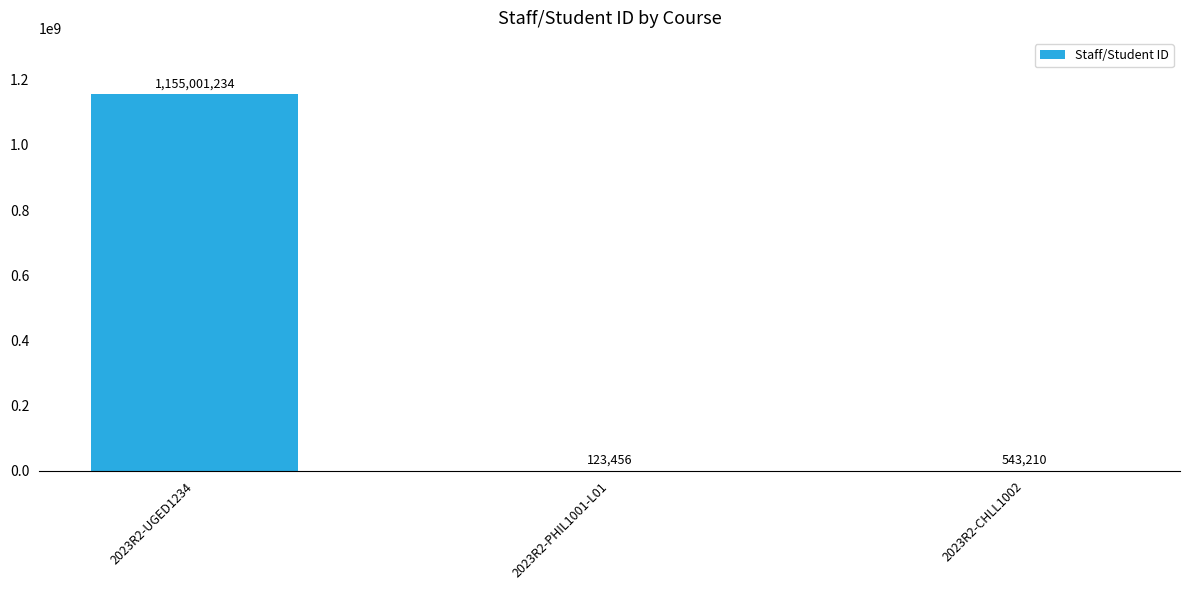

The chart shows a value of 1155001234 at 2023R2-UGED1234. True or false?

True